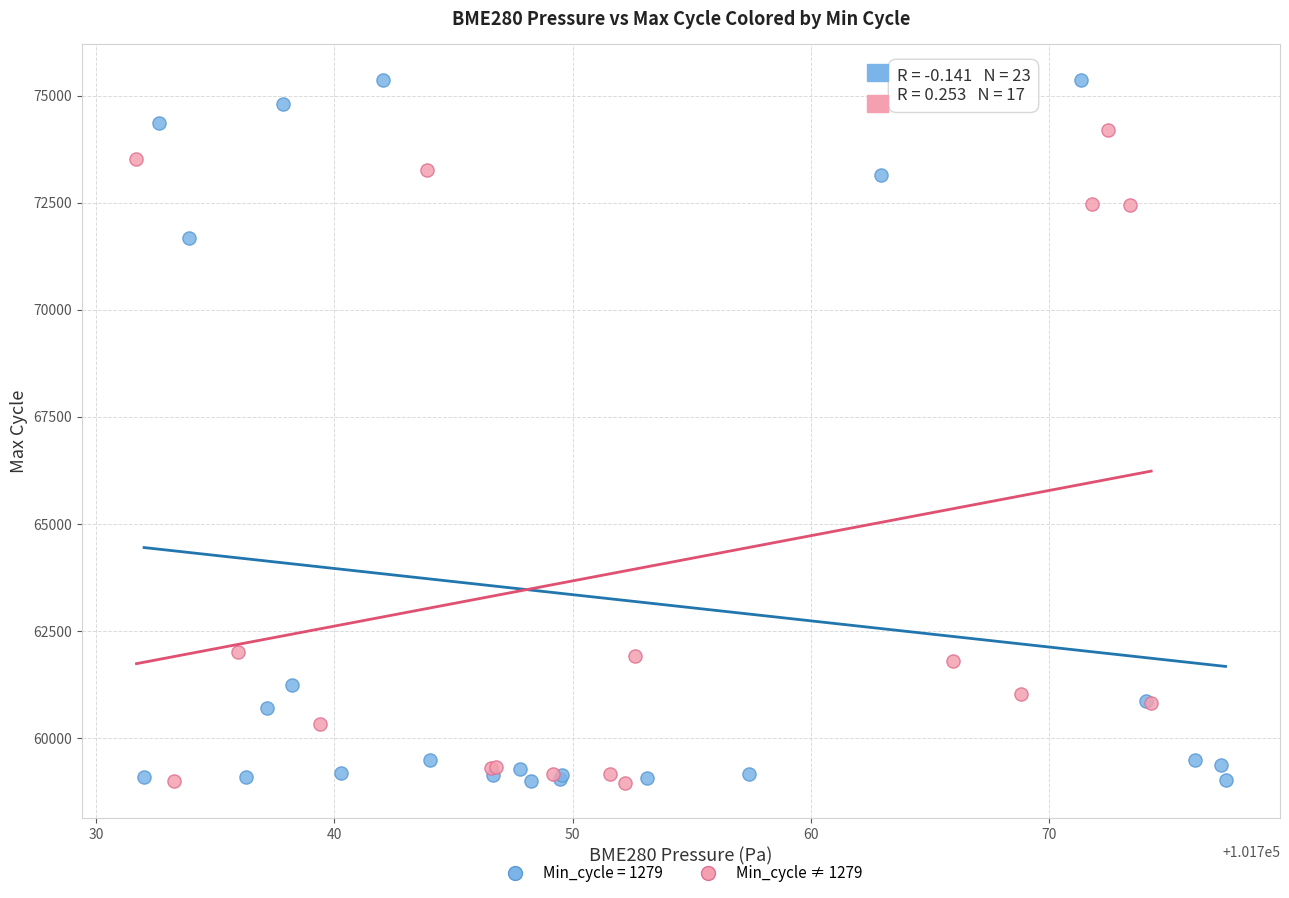

Which series has the widest spread of Y values?

Min_cycle = 1279